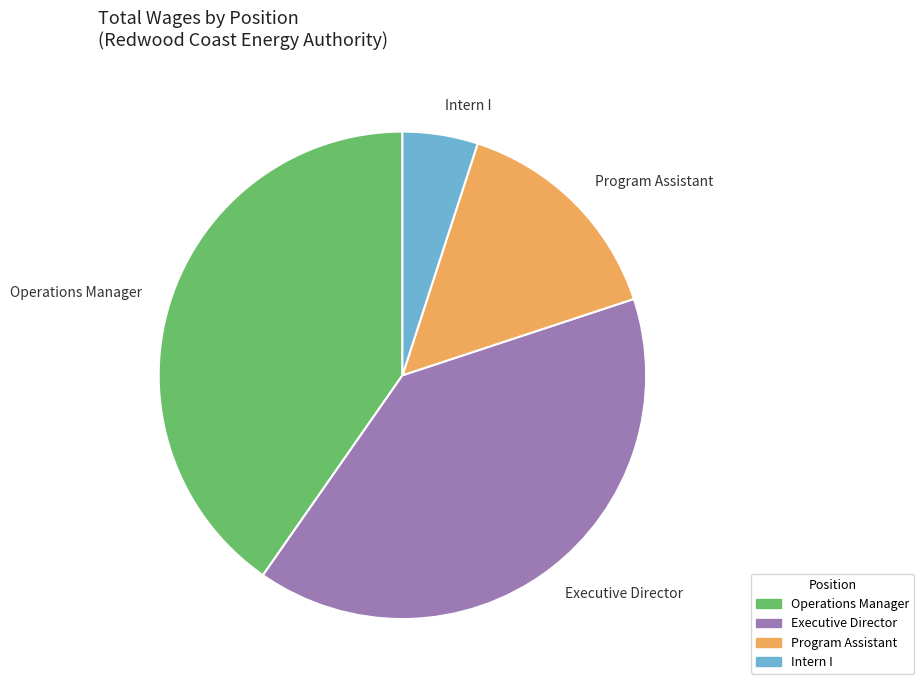

Between Program Assistant and Operations Manager, which is larger?

Operations Manager